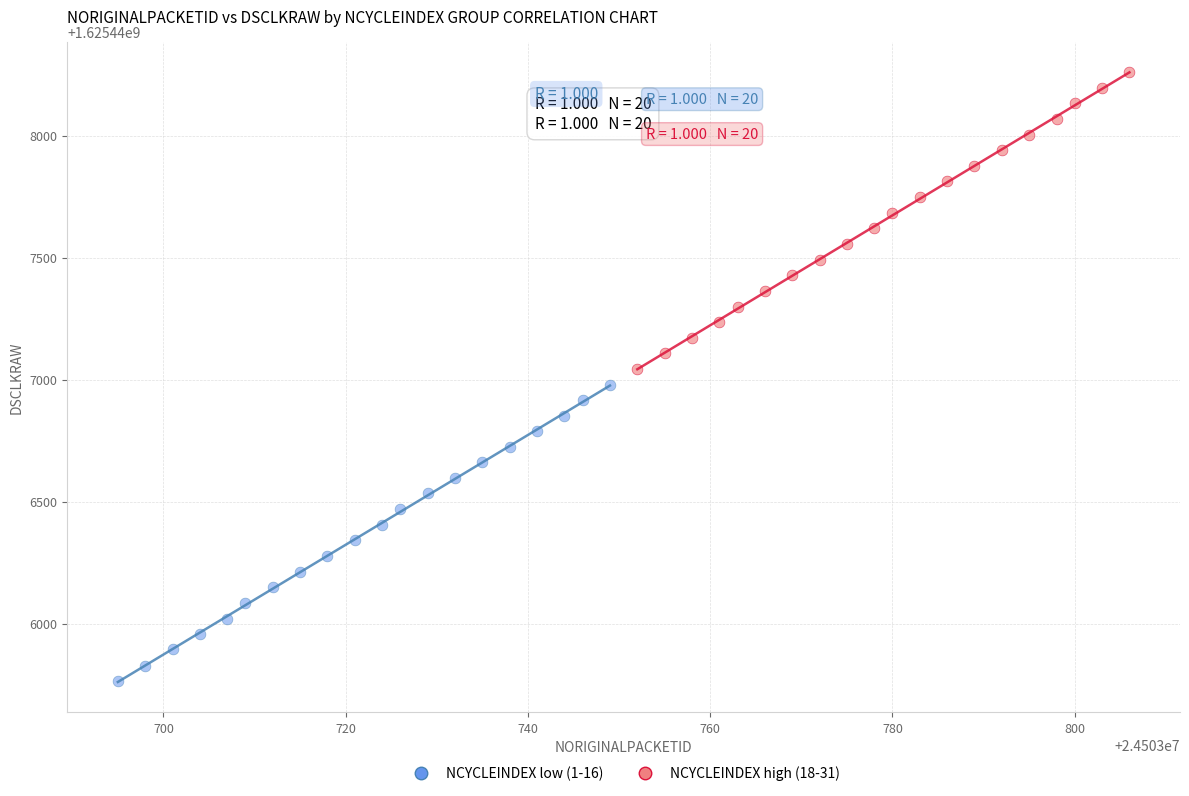

Which series contains the highest Y value?

NCYCLEINDEX high (18-31)